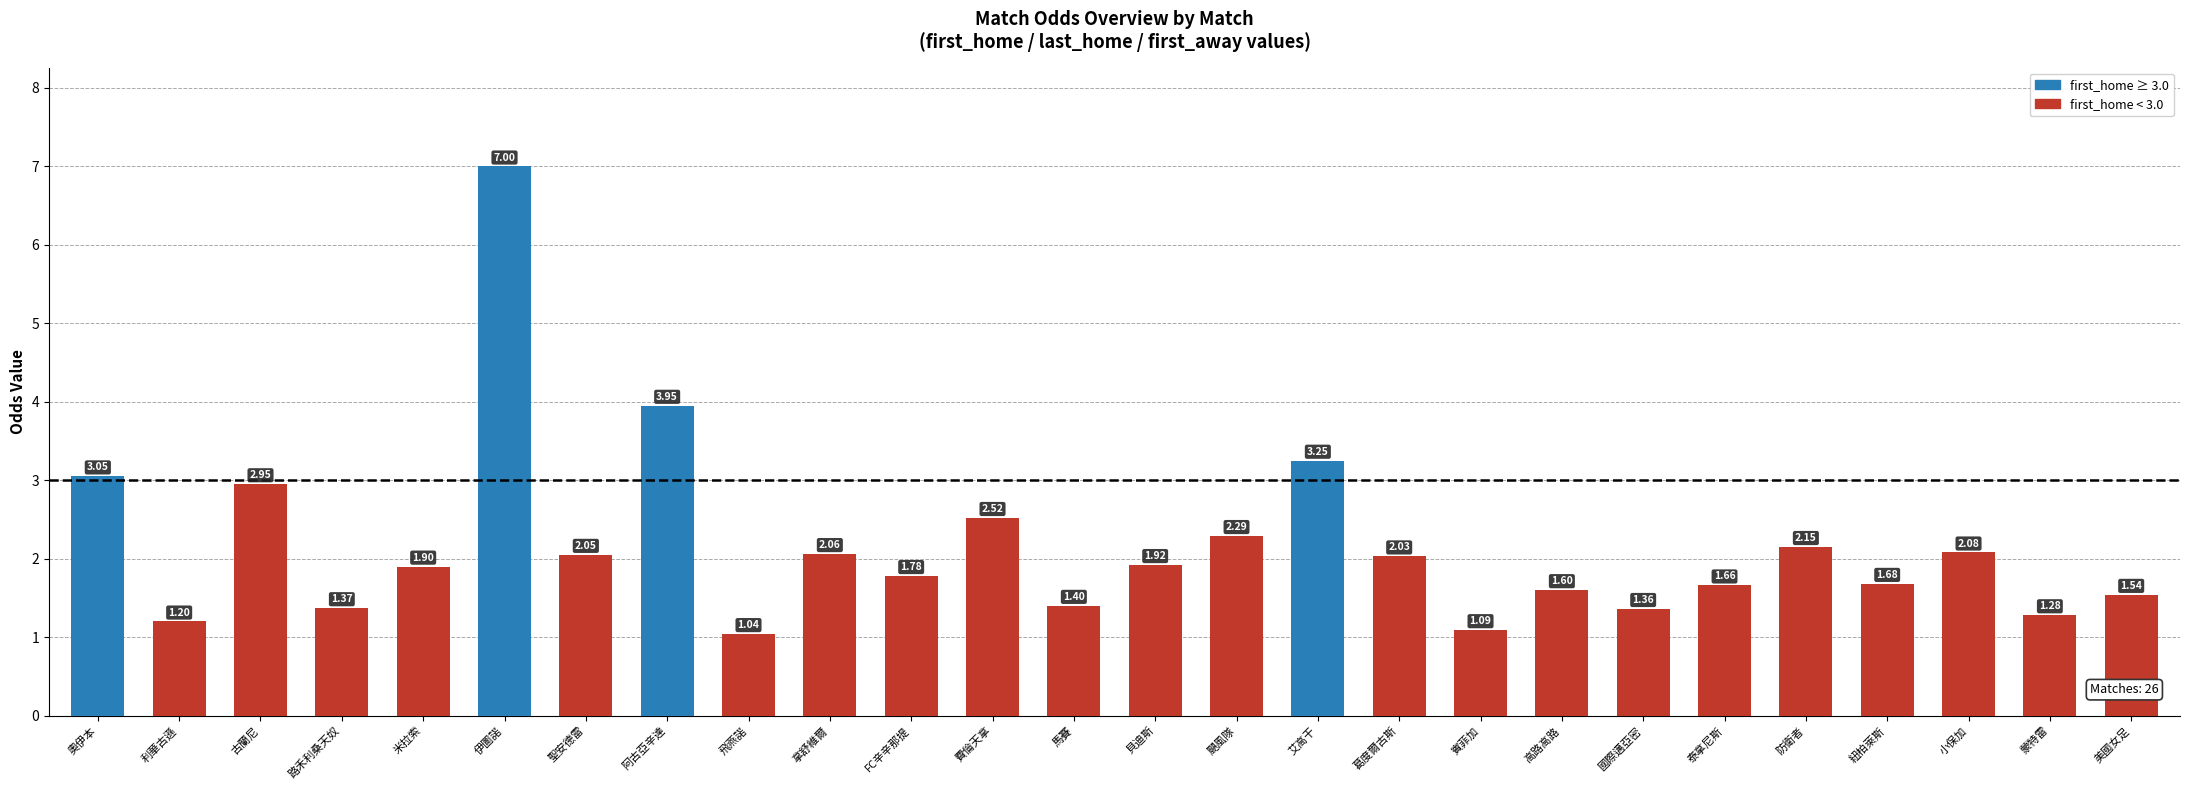

At which label is the value closest to 4?

阿古亞辛達